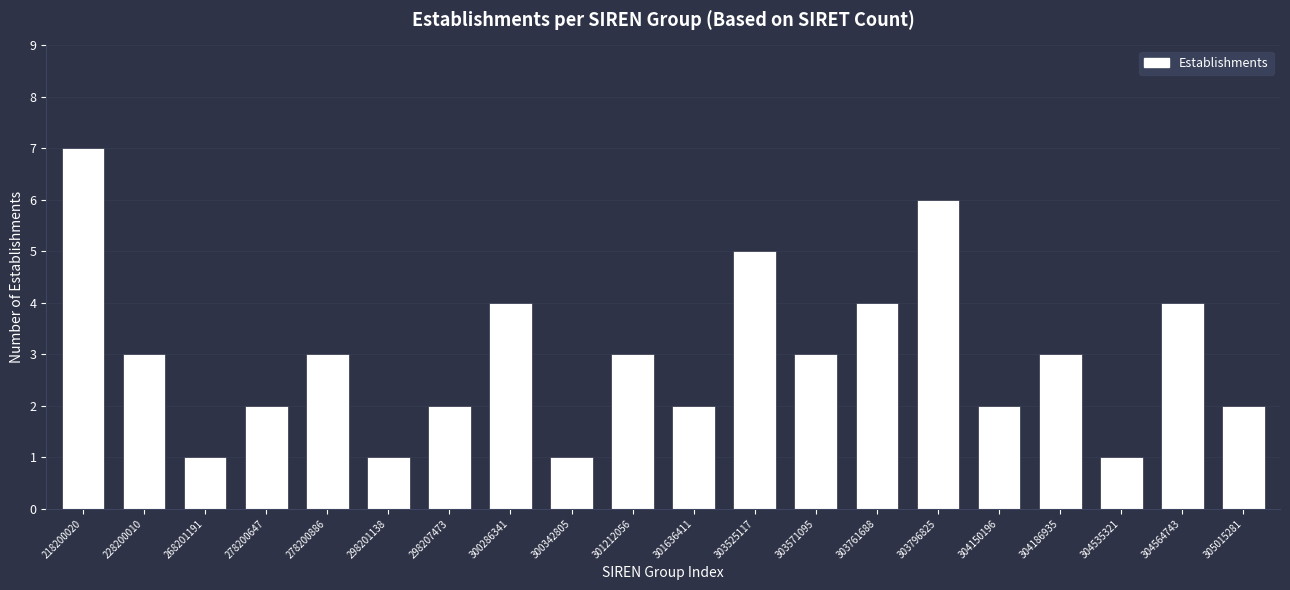

Reading left to right, transcribe all the data shown in this chart.

218200020=7	228200010=3	268201191=1	278200647=2	278200886=3	298201138=1	298207473=2	300286341=4	300342805=1	301212056=3	301636411=2	303525117=5	303571095=3	303761688=4	303796825=6	304150196=2	304186935=3	304535321=1	304564743=4	305015281=2